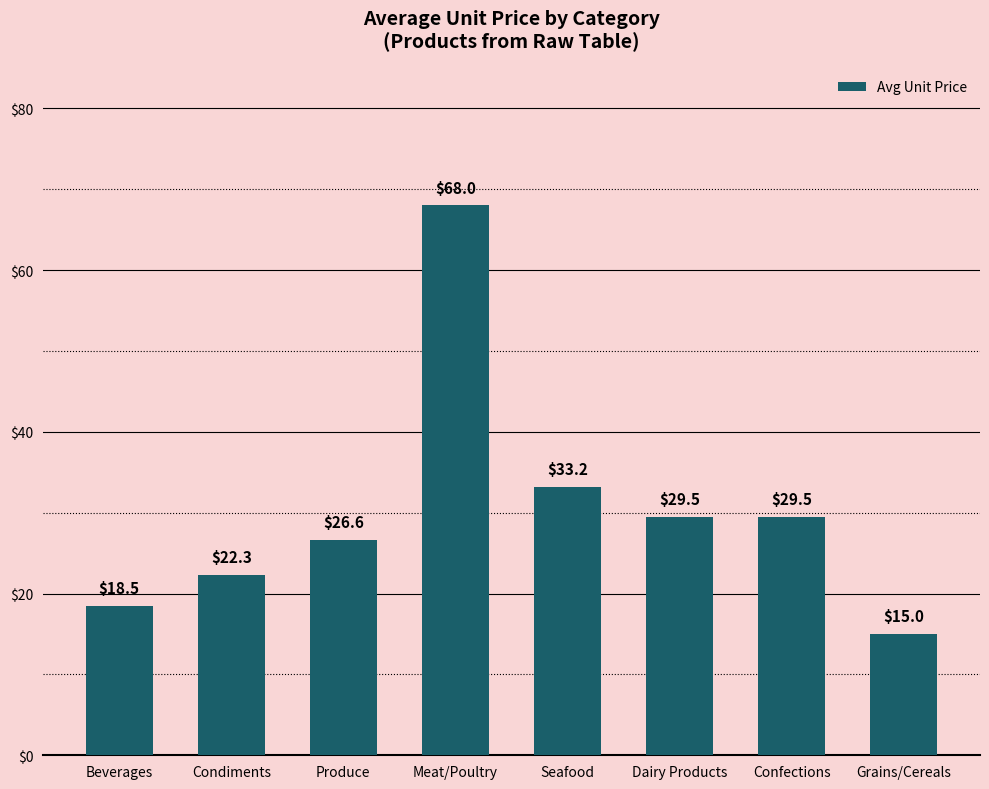

What is the label of the 5th bar from the left?

Seafood